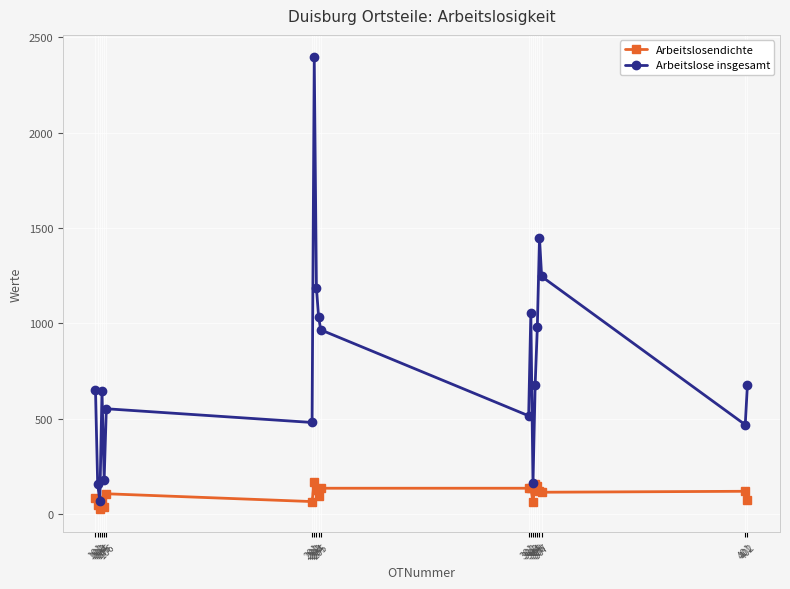

Is the value of Arbeitslose insgesamt at 204 greater than the value of Arbeitslosendichte at 305?

Yes